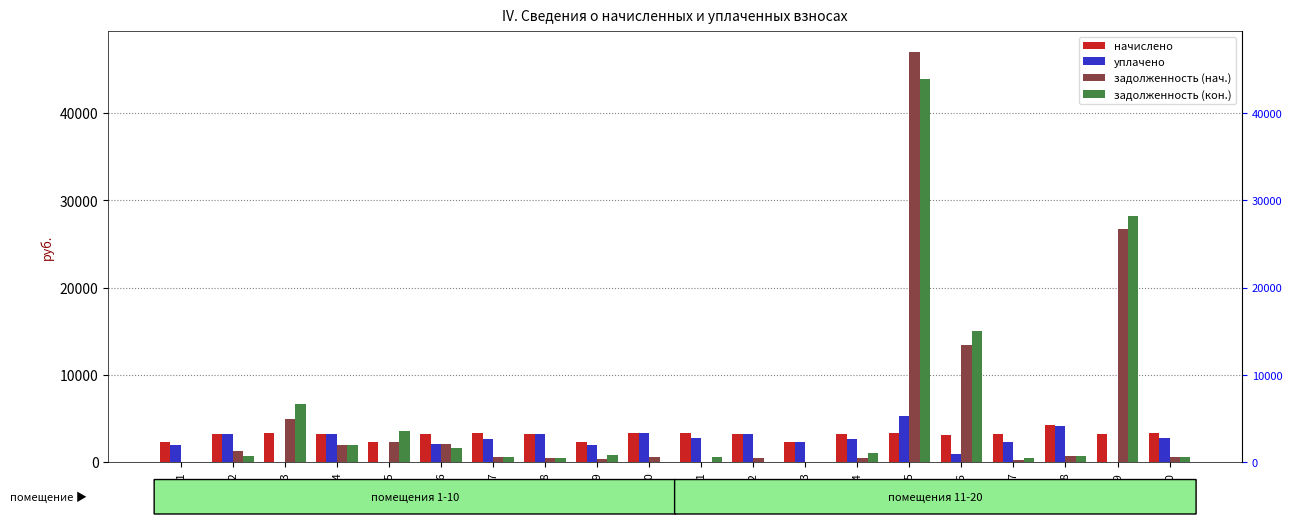

Which series changed the most between кв.11 and кв.16?

задолженность (кон.)